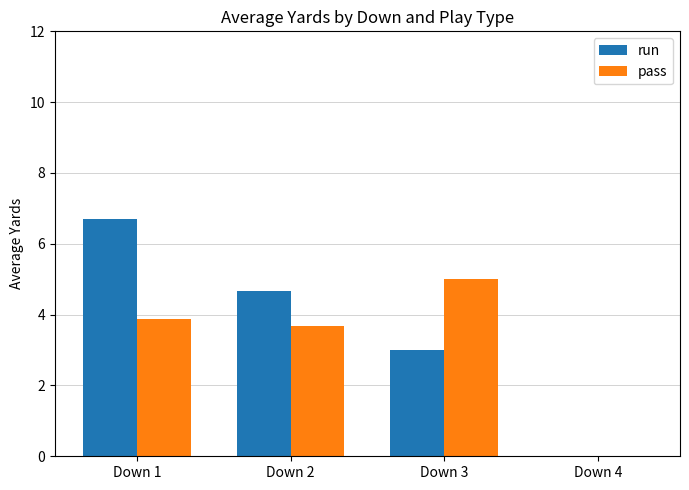

Read the run value at Down 2.

4.7